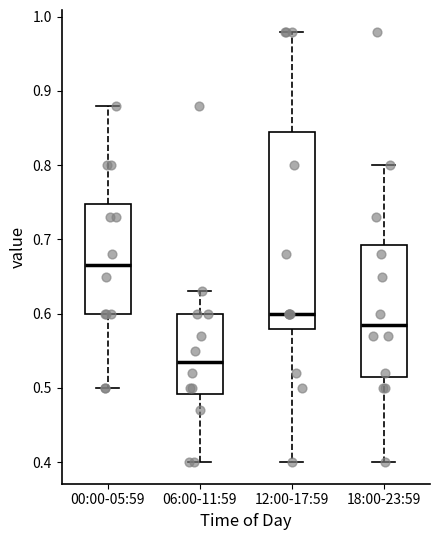

Which box is the tallest, from its lower edge to its upper edge?

12:00-17:59